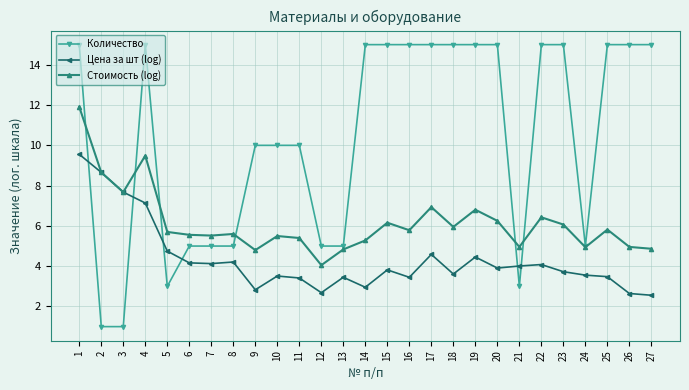

True or false: Стоимость (log) has more than 0 interior local peaks.

True